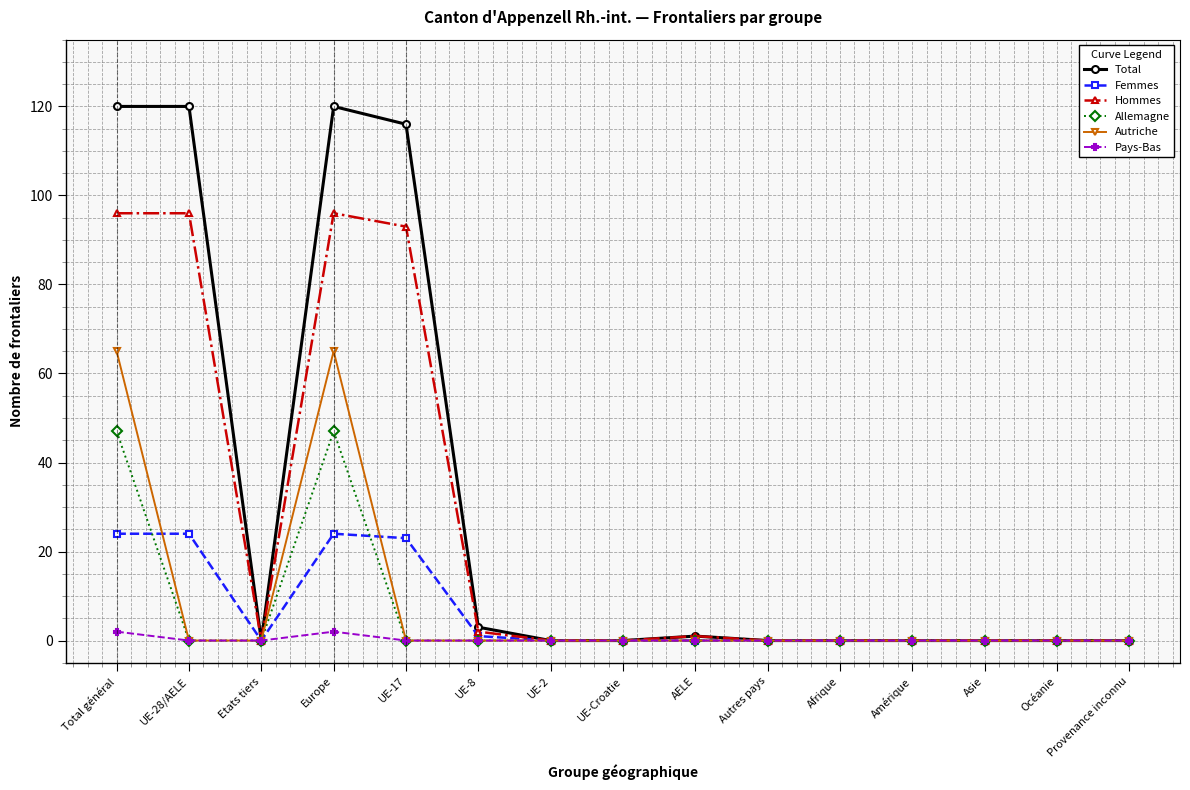

What is the label of the 7th point from the left?

UE-2